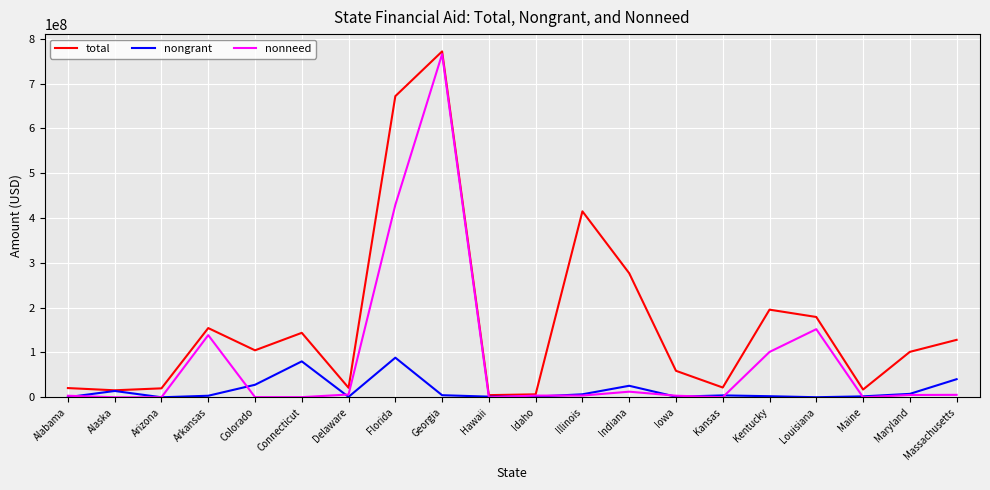

The nongrant series shows 80153478 at Connecticut. True or false?

True